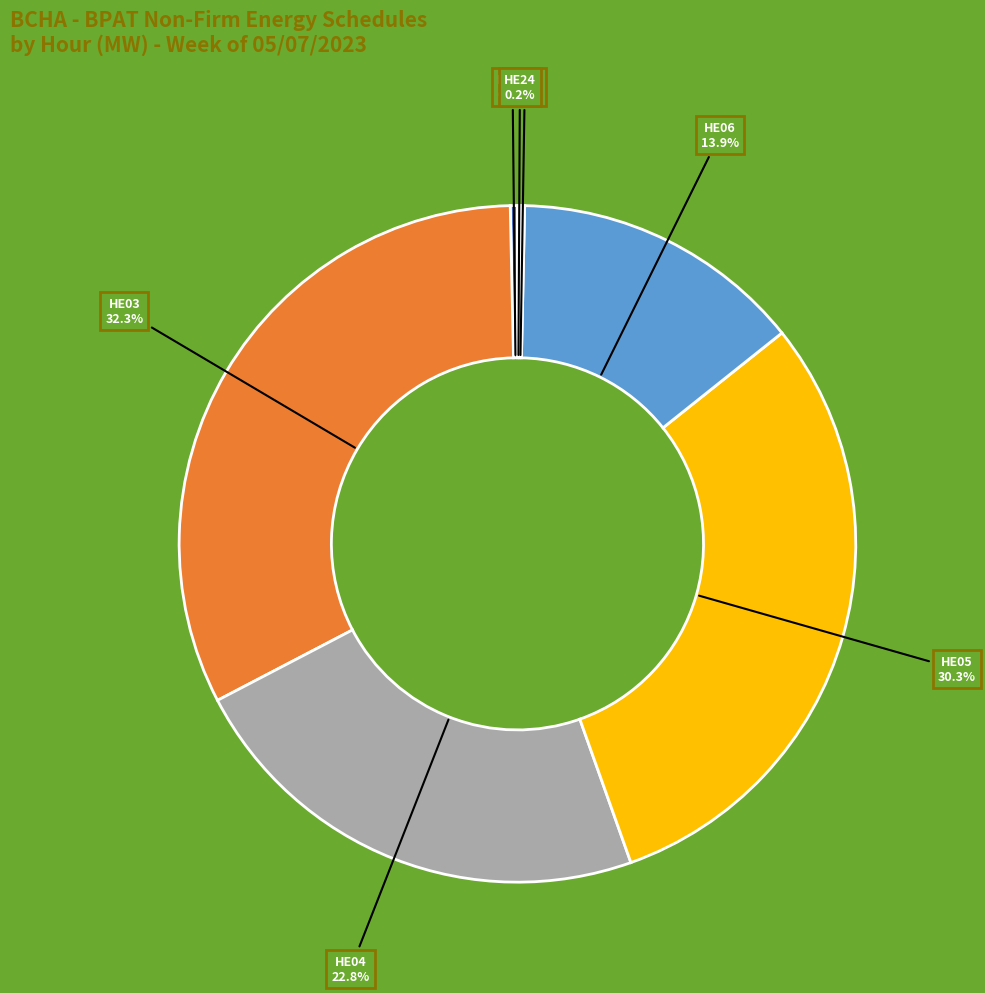

Does any single category account for the majority?

No